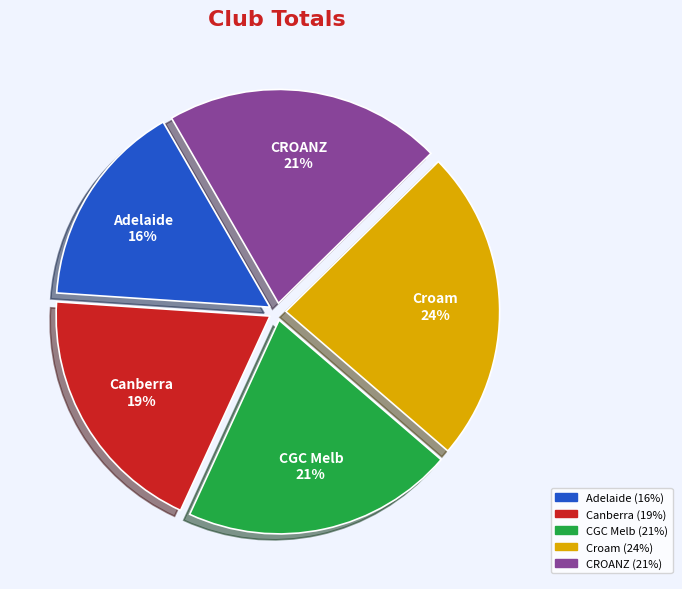

Does Canberra represent more than half of the total?

No